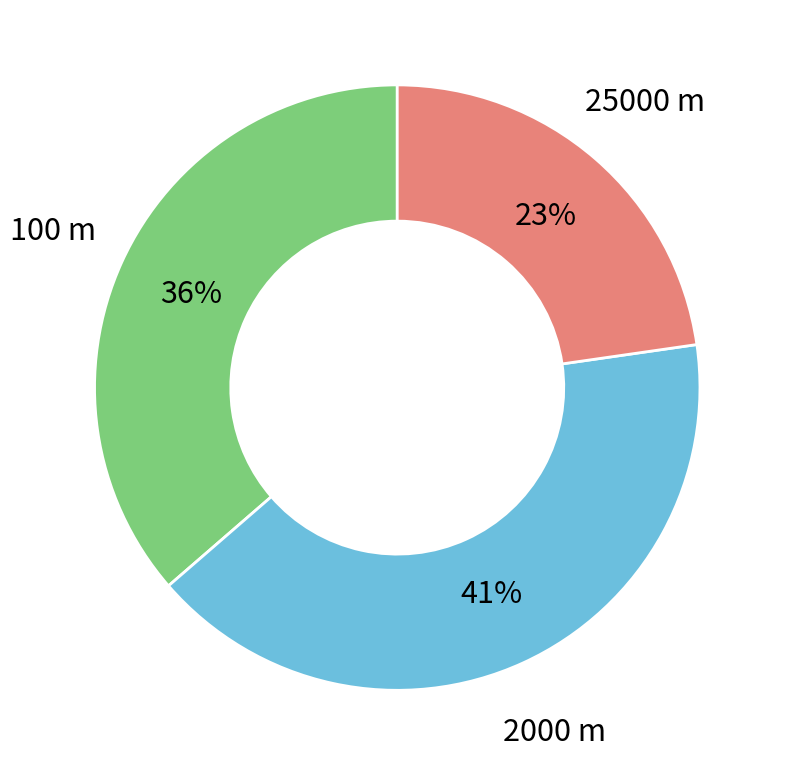

How many segments does this pie chart have?

3